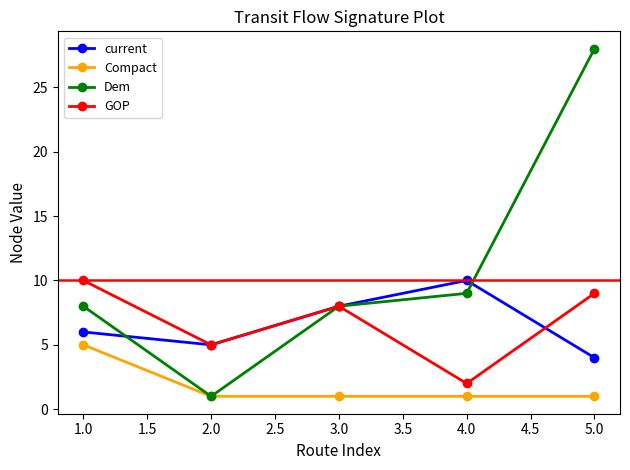

At which category does GOP reach its first local peak?

3.0